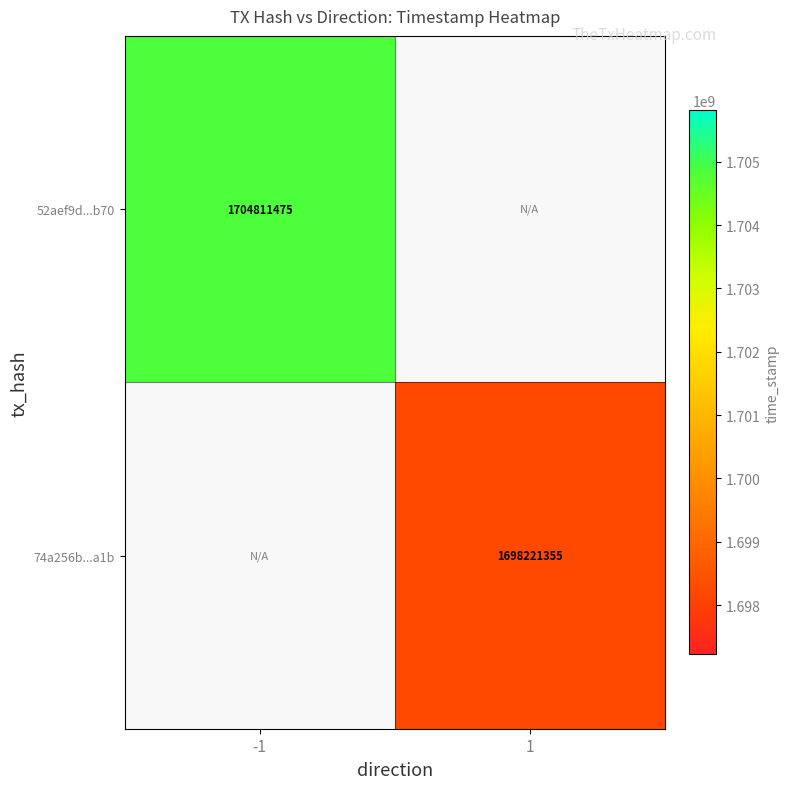

True or false: 52aef9d...b70 has a value of 482378999.3 at -1.

False